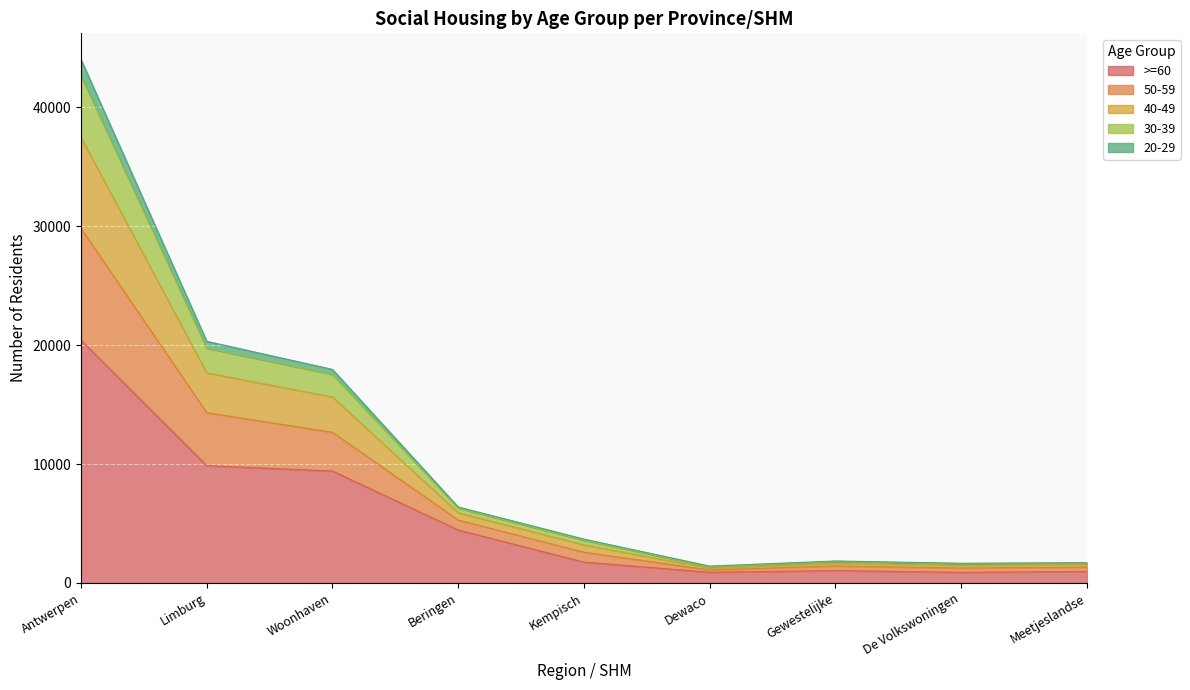

At which category is the sum across all series the highest?

Antwerpen